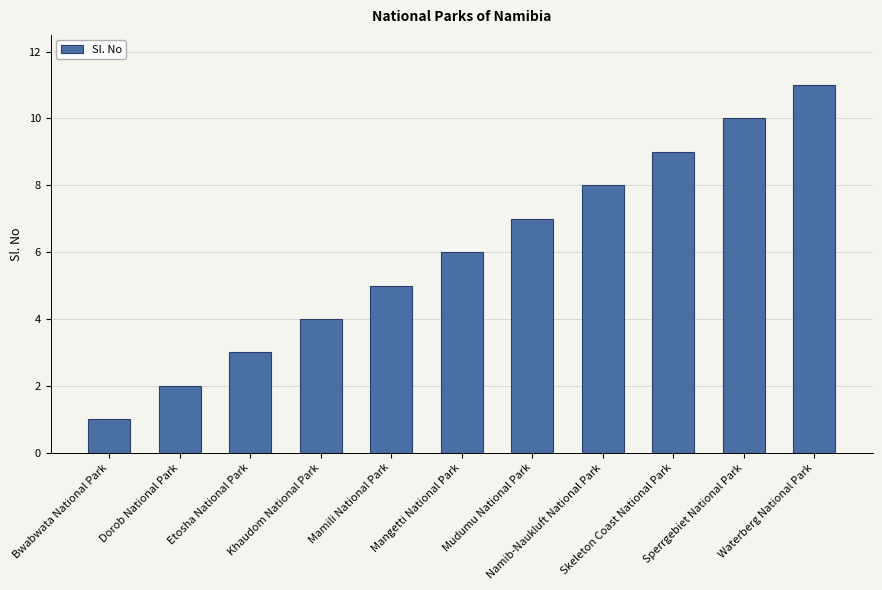

What is the difference between the second highest and minimum values?

9